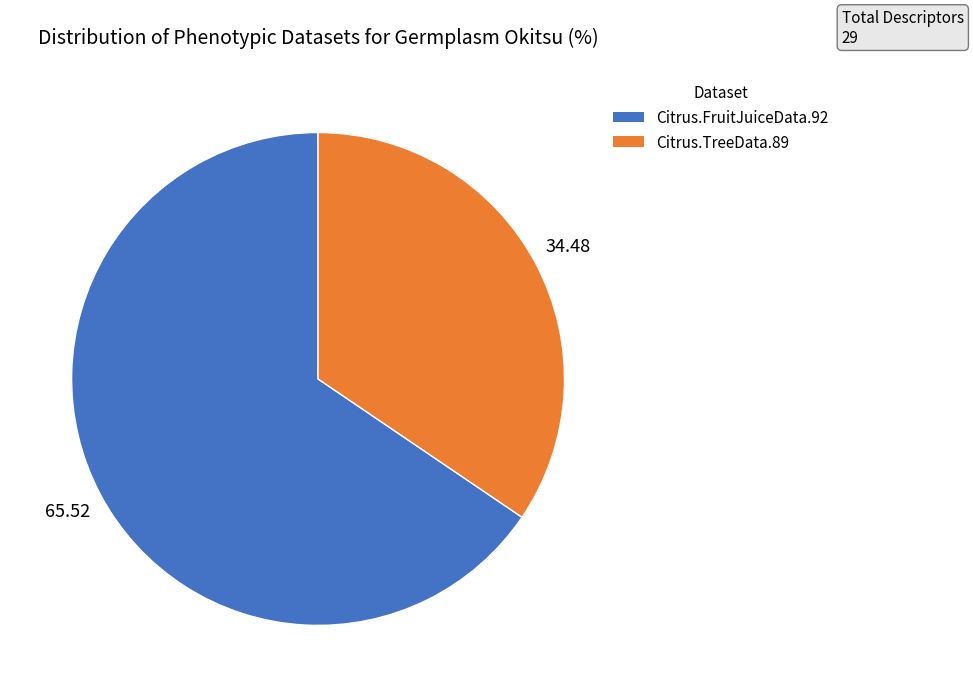

Is there a majority slice in this chart?

Yes